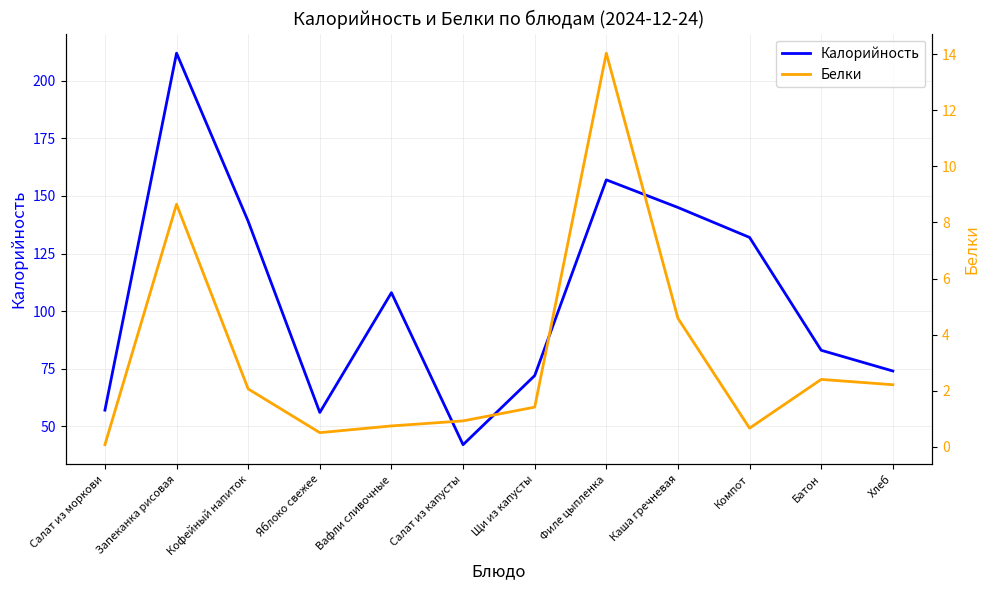

Reading left to right, what are all the values shown in this chart?

Калорийность: 57.0	212.0	139.0	56.0	108.0	42.0	72.0	157.0	145.0	132.0	83.0	74.0
Белки: 0.1	8.7	2.1	0.5	0.7	0.9	1.4	14.0	4.6	0.7	2.4	2.2